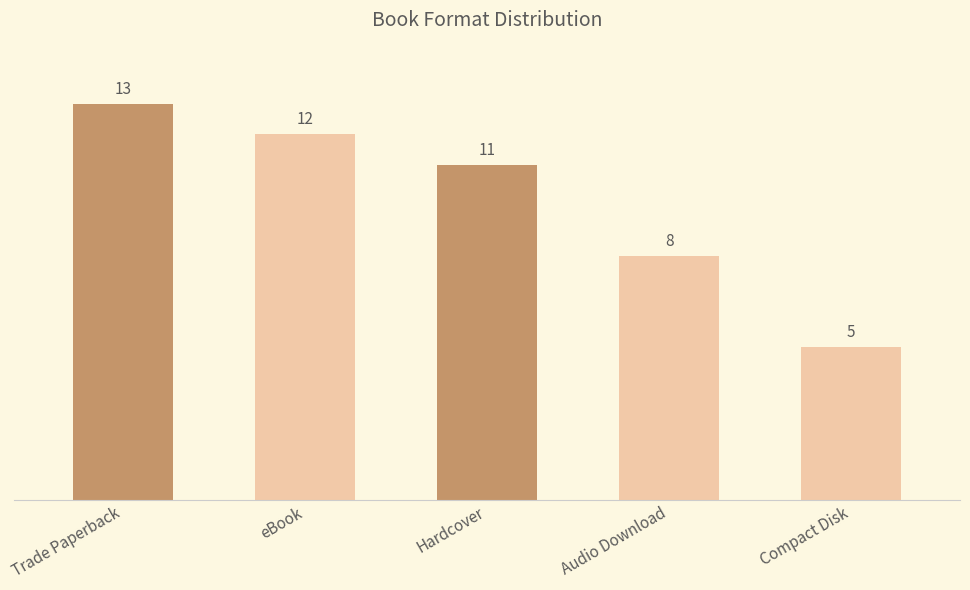

Reading left to right, list all the values displayed in this chart.

13	12	11	8	5